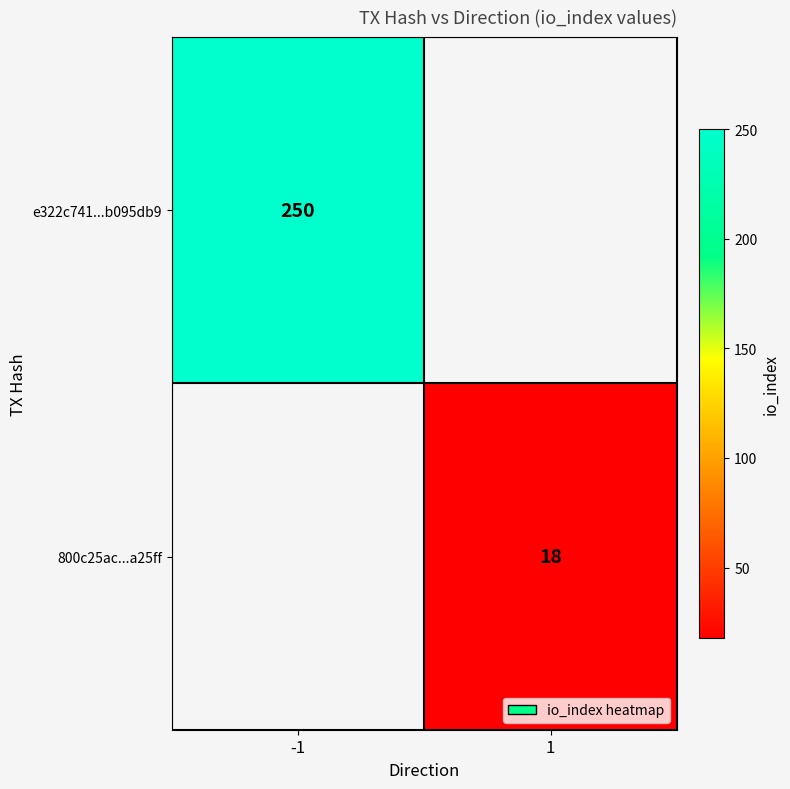

The e322c741...b095db9 series shows 250 at -1. True or false?

True